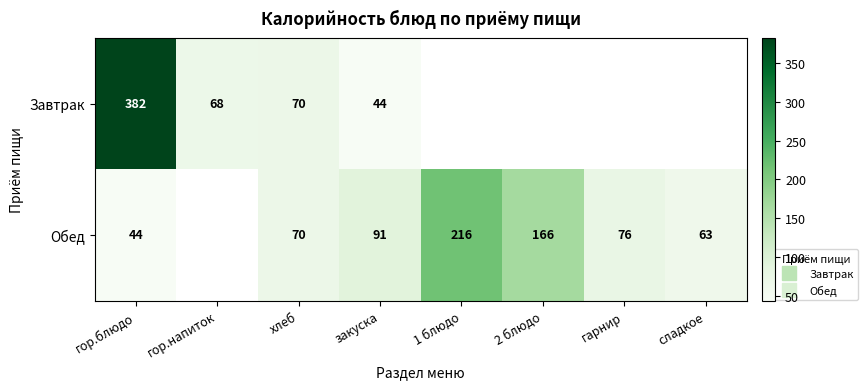

Rank the series by their average value, from lowest to highest.

Завтрак, Обед